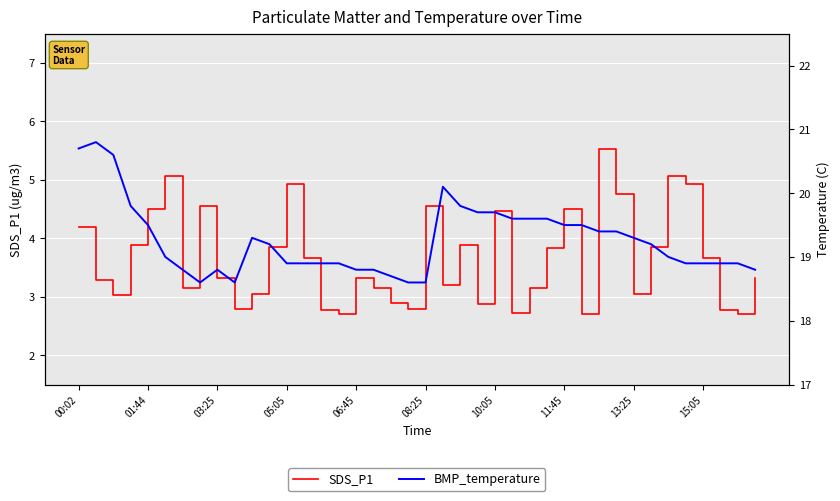

Reading left to right, transcribe all the data shown in this chart.

SDS_P1: 4.2	3.3	3.0	3.9	4.5	5.1	3.1	4.5	3.3	2.8	3.0	3.9	4.9	3.7	2.8	2.7	3.3	3.1	2.9	2.8	4.5	3.2	3.9	2.9	4.5	2.7	3.1	3.8	4.5	2.7	5.5	4.8	3.0	3.9	5.1	4.9	3.7	2.8	2.7	3.3
BMP_temperature: 20.7	20.8	20.6	19.8	19.5	19.0	18.8	18.6	18.8	18.6	19.3	19.2	18.9	18.9	18.9	18.9	18.8	18.8	18.7	18.6	18.6	20.1	19.8	19.7	19.7	19.6	19.6	19.6	19.5	19.5	19.4	19.4	19.3	19.2	19.0	18.9	18.9	18.9	18.9	18.8